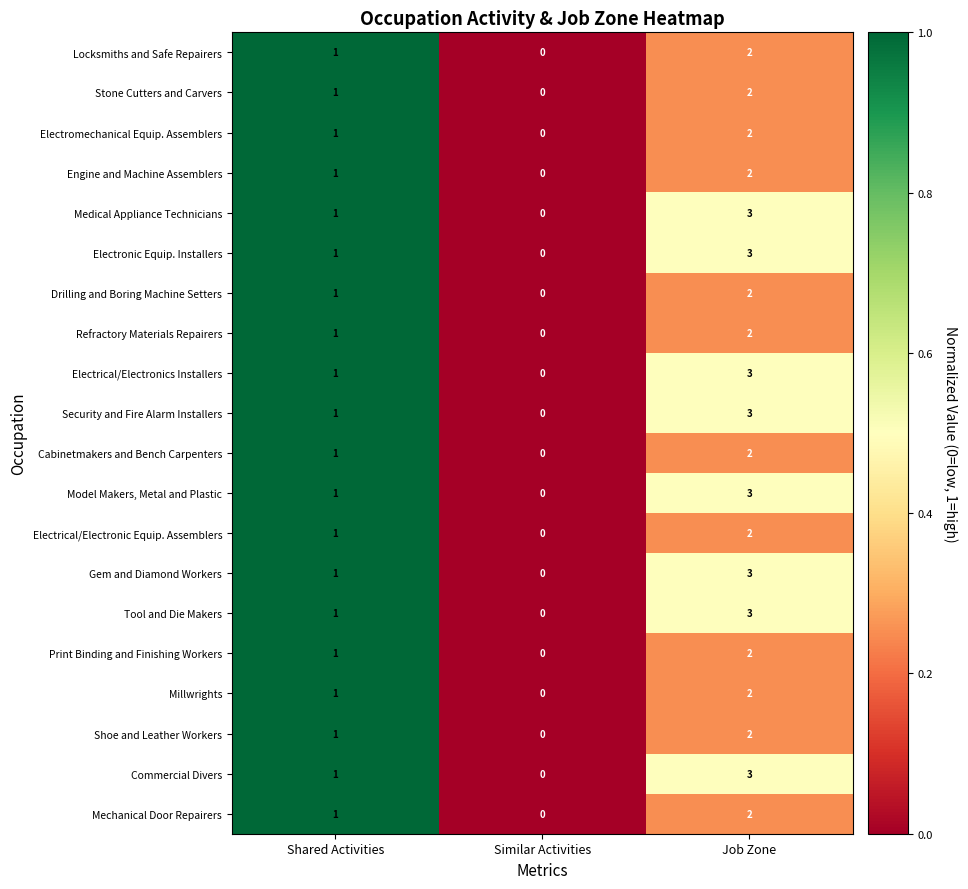

Is the value of Millwrights at Job Zone greater than the value of Electronic Equip. Installers at Job Zone?

No